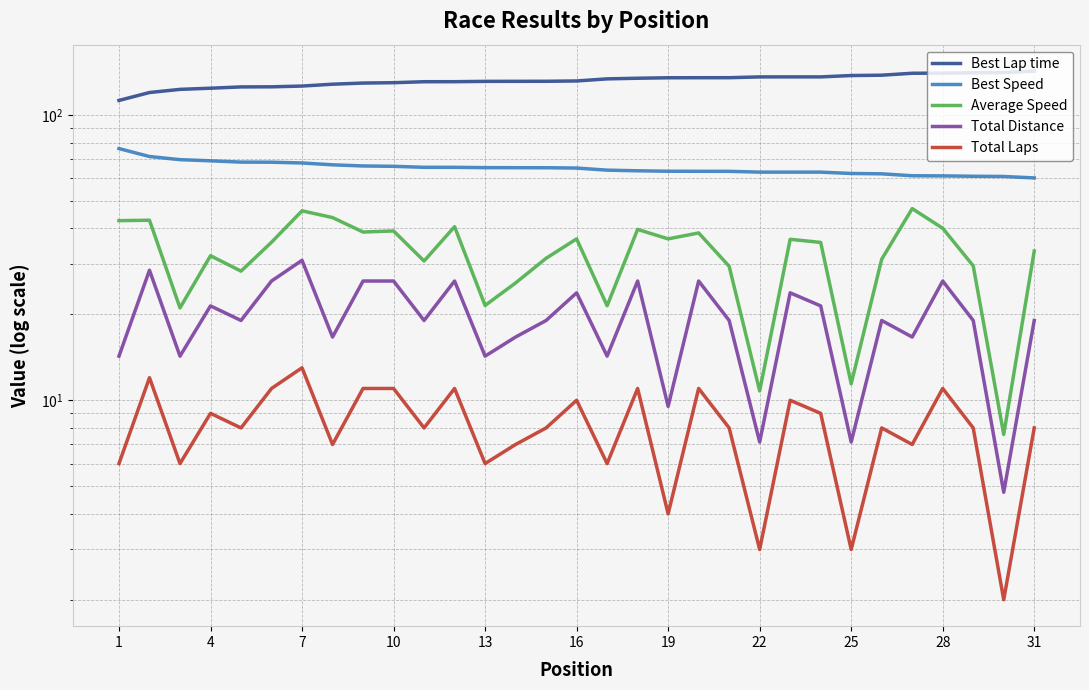

In Total Distance, how many points are higher than both neighbors (excluding endpoints)?

10